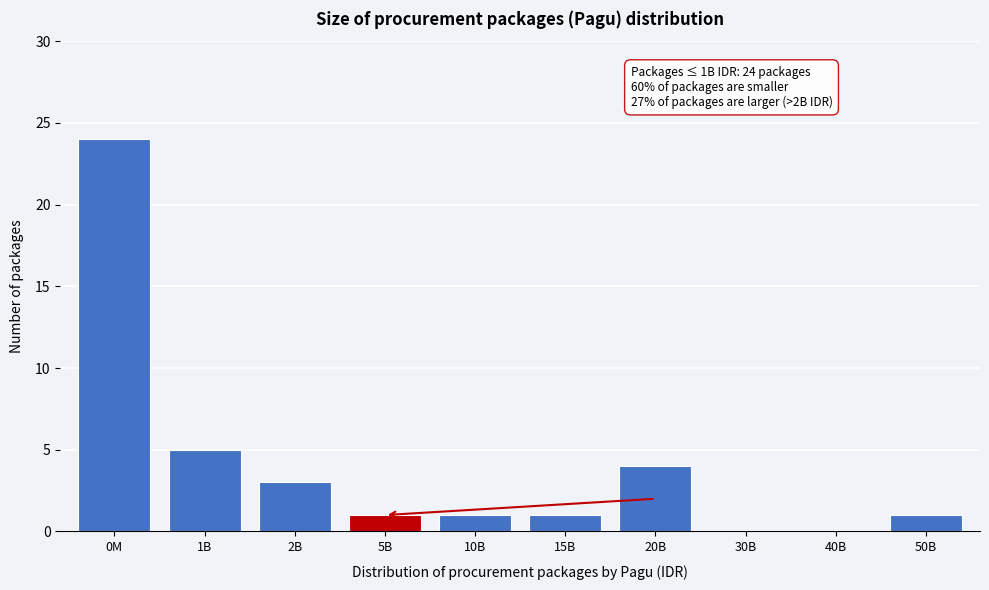

Reading left to right, extract all data points from this chart.

0M=24	1B=5	2B=3	5B=1	10B=1	15B=1	20B=4	30B=0	40B=0	50B=1